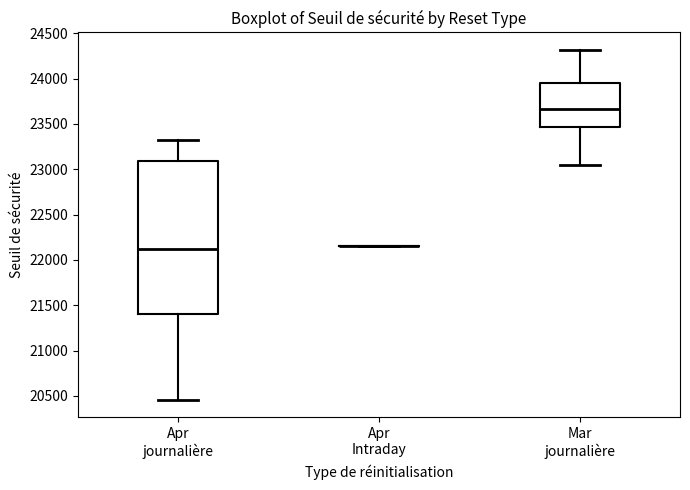

Reading left to right, transcribe this box plot: for each box, give where its median line is, the range the box spans, and where its two whiskers end, as read against the y-axis. The values are not printed on the chart, so give them approximately, as read against the axis.

Apr journalière: median 22100, box 21400 to 23100, whiskers 20450 to 23300
Apr Intraday: box collapsed to a line at 22150, whiskers 22150 to 22150
Mar journalière: median 23650, box 23450 to 23950, whiskers 23050 to 24300